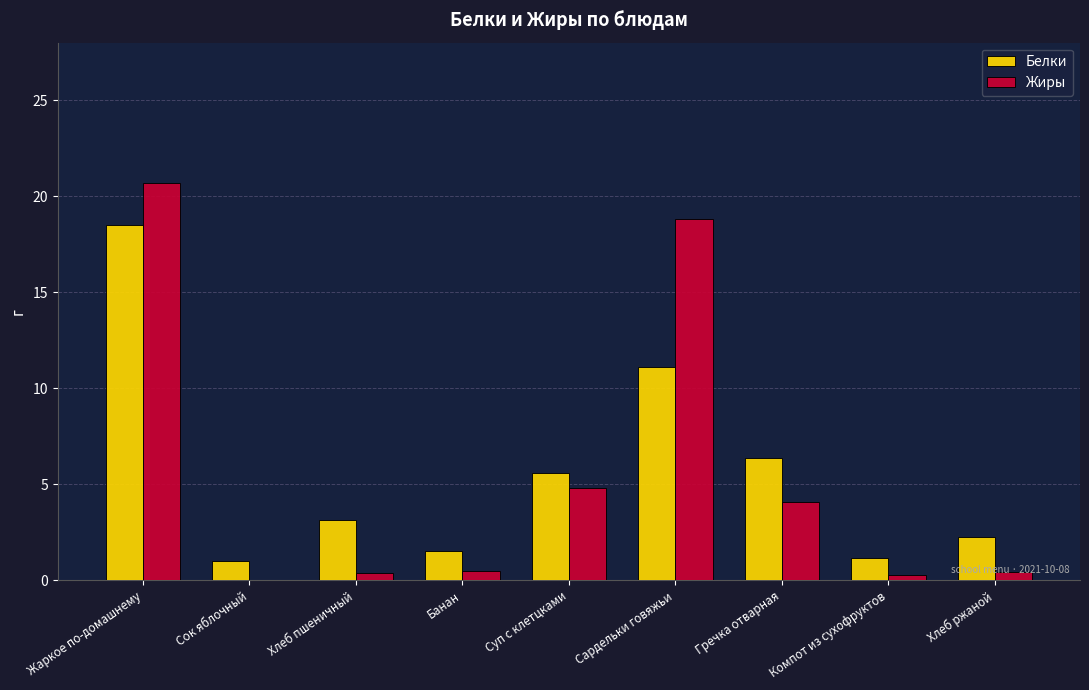

How many groups of bars are there?

9